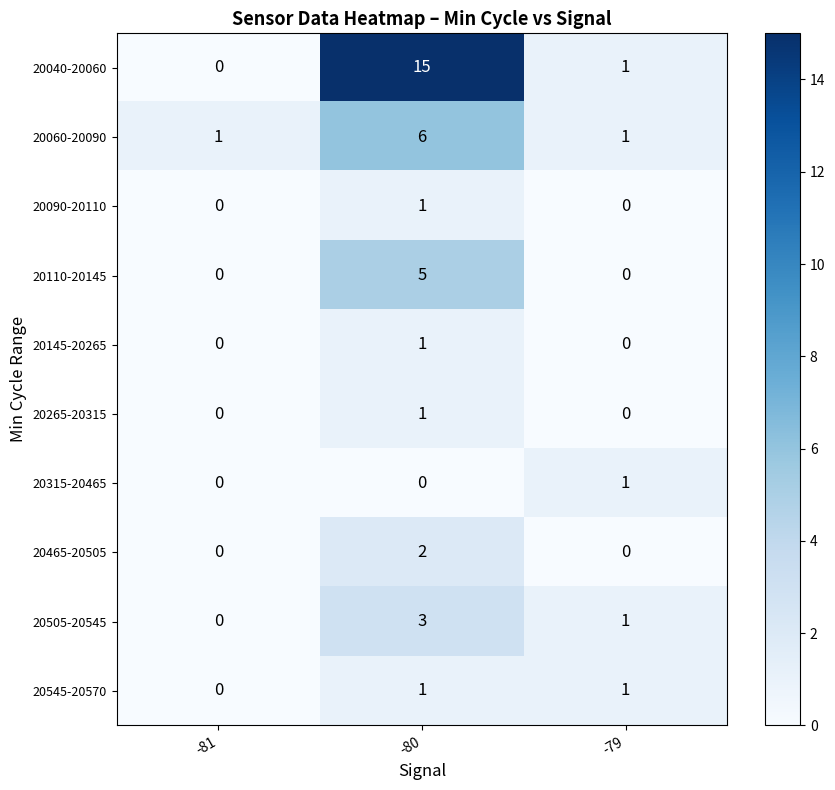

Is it true that 20110-20145 equals 3 at -81?

False